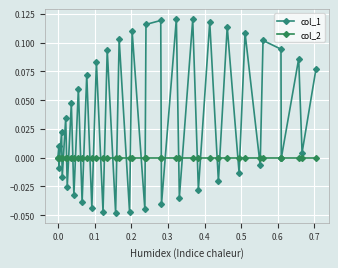

Count the number of categories in the chart.

40